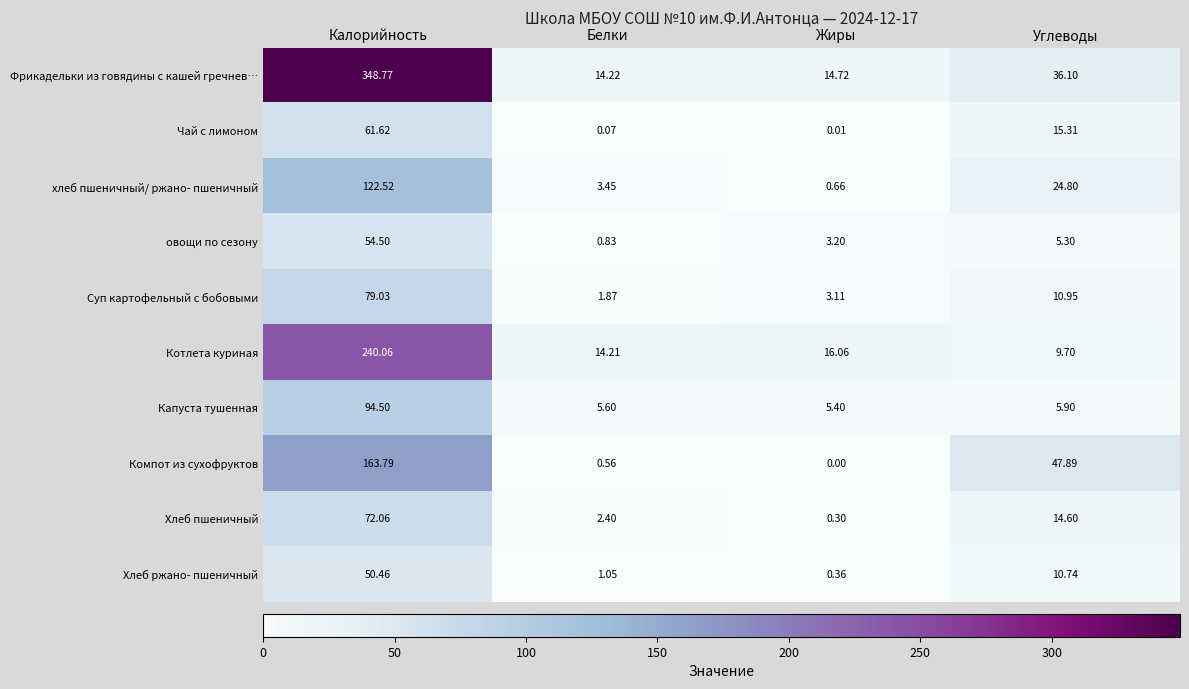

Rank the series by their maximum value, from highest to lowest.

Фрикадельки из говядины с кашей гречнев…, Котлета куриная, Компот из сухофруктов, хлеб пшеничный/ ржано- пшеничный, Капуста тушенная, Суп картофельный с бобовыми, Хлеб пшеничный, Чай с лимоном, овощи по сезону, Хлеб ржано- пшеничный